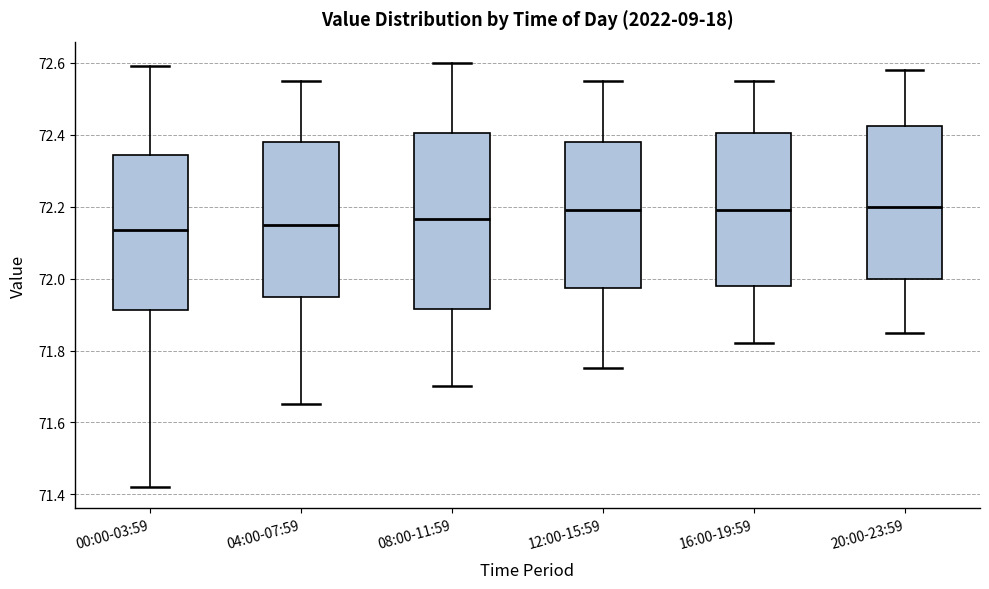

Where is the lower edge of the box for 04:00-07:59 on the y-axis? The values are not printed on the chart, so give them approximately, as read against the axis.

71.96